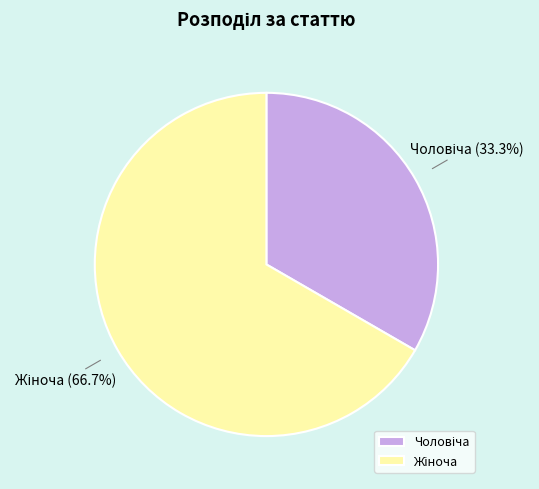

Does any single category account for the majority?

Yes